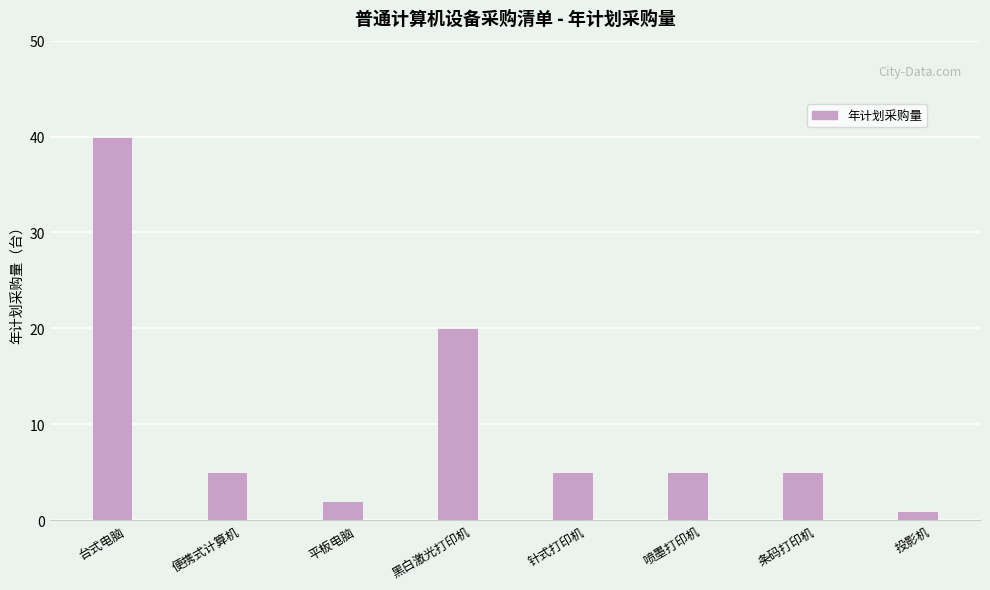

Which label corresponds to the smallest value in the chart?

投影机